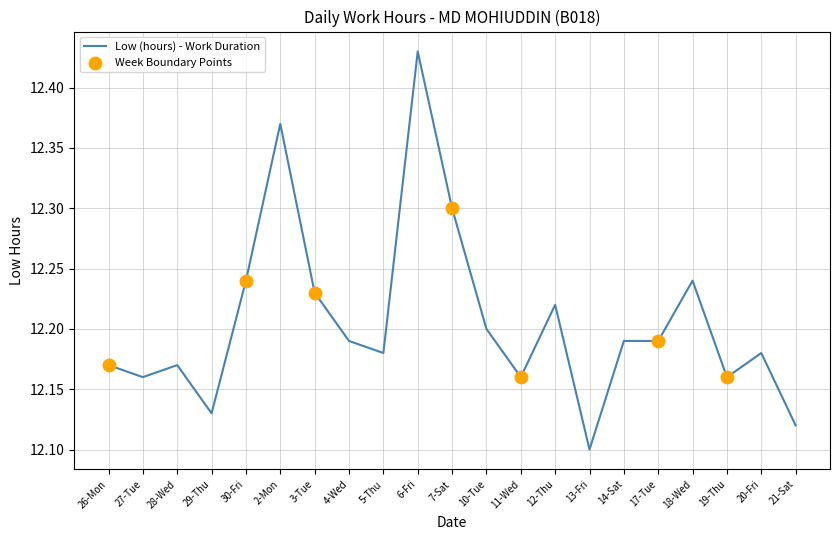

Approximately how many times larger is the value at 4-Wed compared to 17-Tue?

1.0